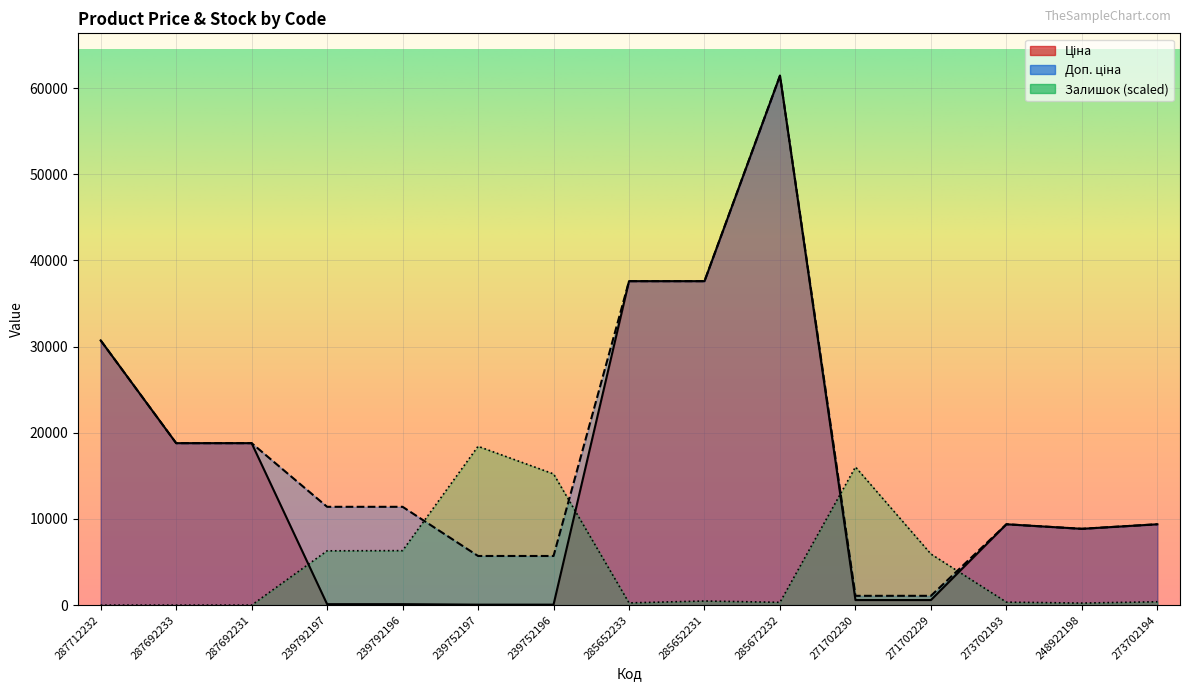

At which category does Залишок reach its first local valley?

285652233